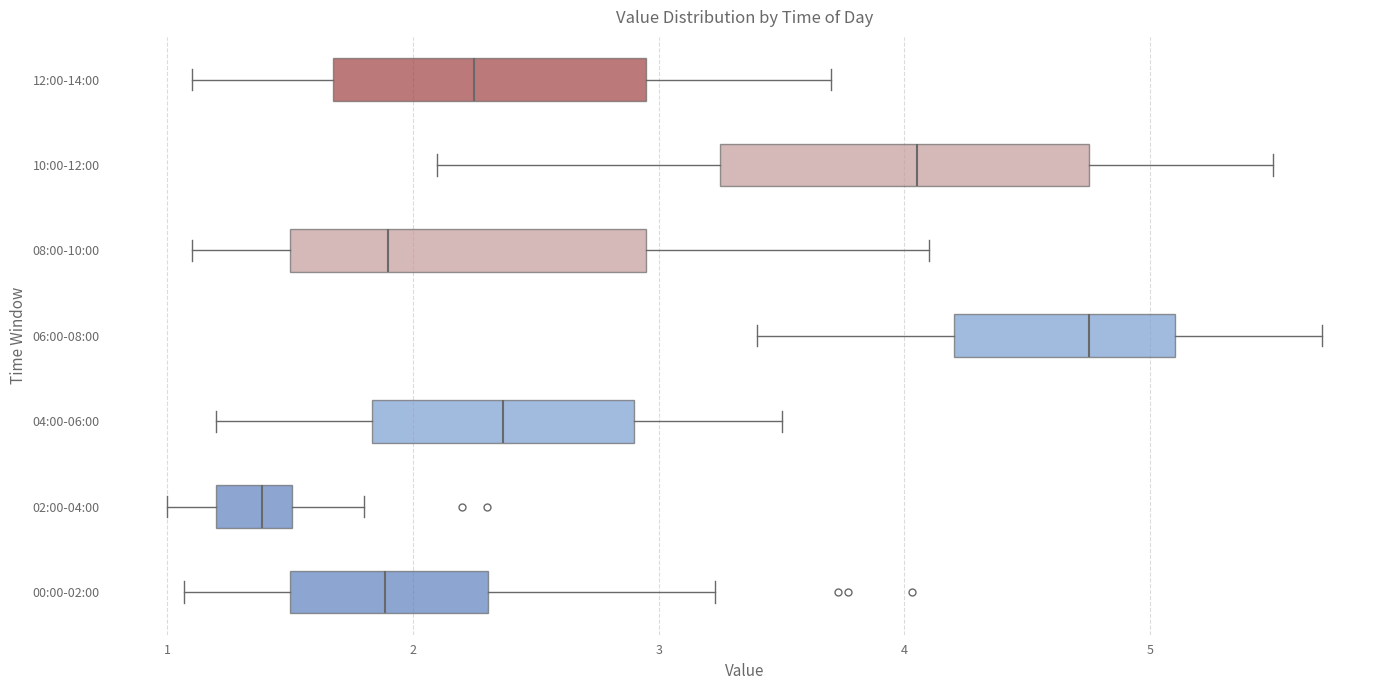

Which box's median line is the furthest to the left?

02:00-04:00